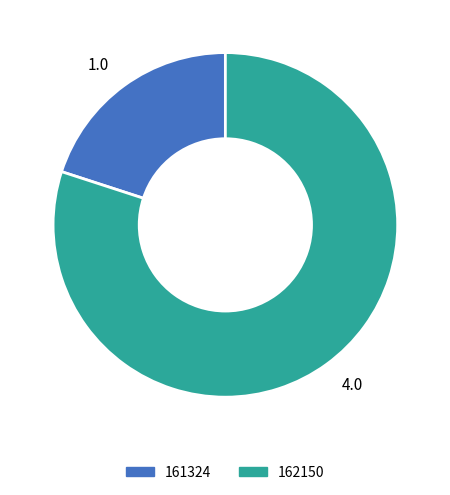

Is it true that 4.0 is 67% of the pie?

False